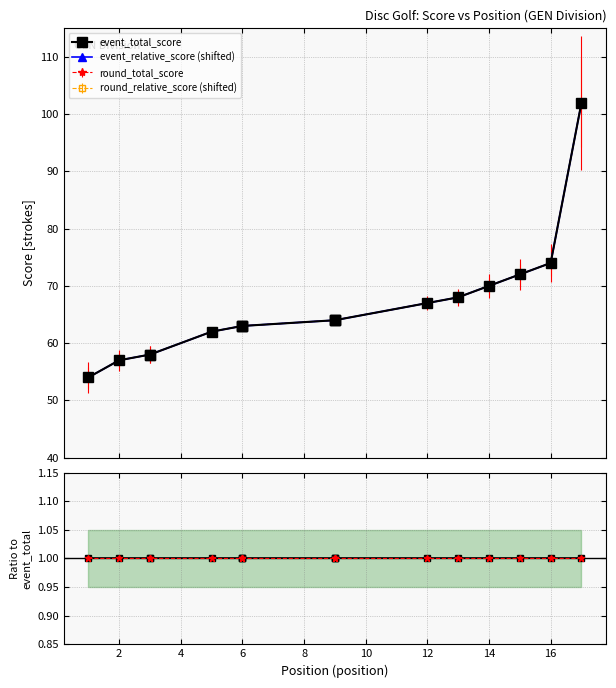

Where is event_relative_score (shifted) nearest to the value 78?

16